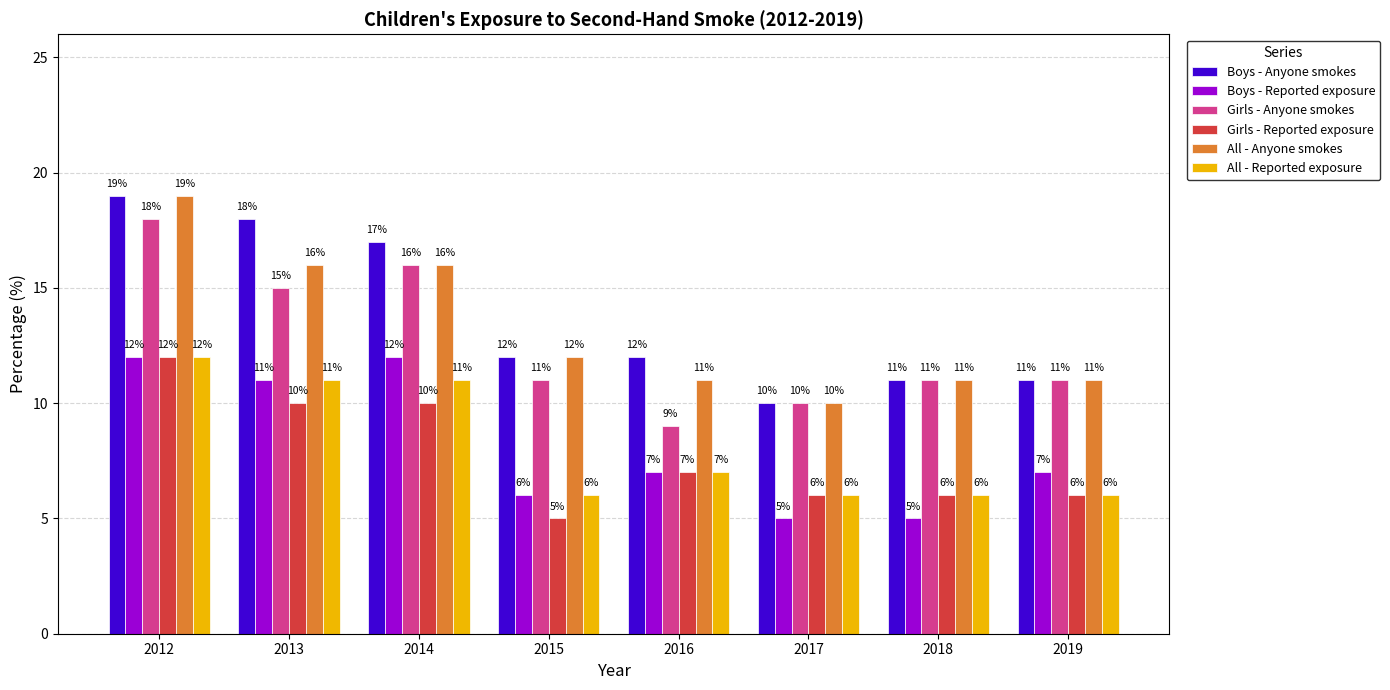

At which category is the sum across all series the highest?

2012